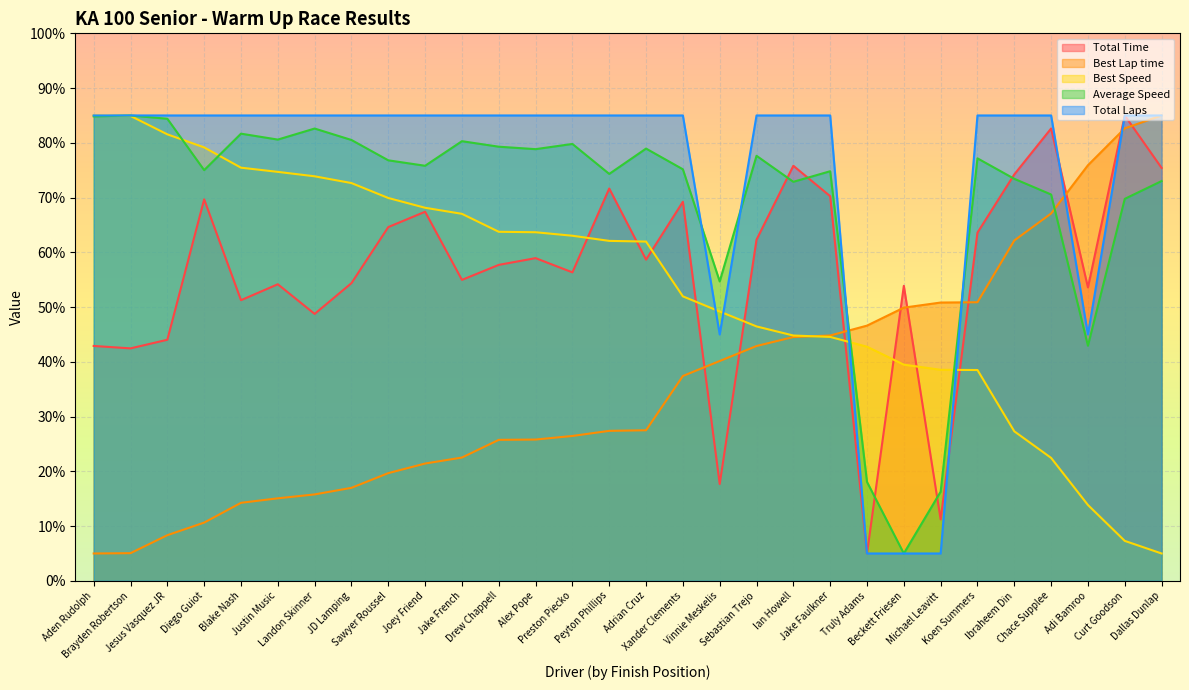

How many interior local peaks does the Total Time series have?

10